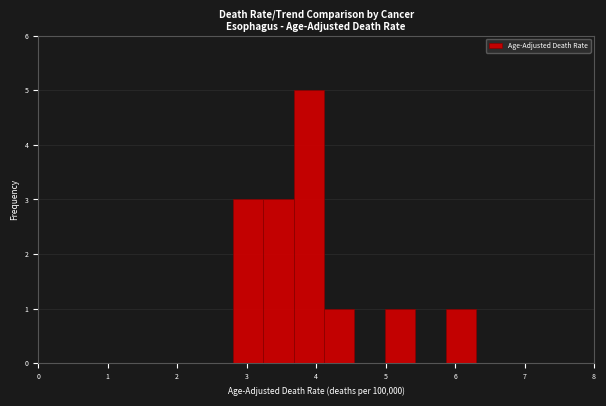

Reading left to right, list every bar in this chart as the range it spans on the x-axis followed by its height. Neither the bar edges nor the heights are printed on the chart, so give them approximately, as read against the axes.

2.8 to 3.2: 3
3.2 to 3.7: 3
3.7 to 4.1: 5
4.1 to 4.6: 1
4.6 to 5.0: 0
5.0 to 5.4: 1
5.4 to 5.9: 0
5.9 to 6.3: 1